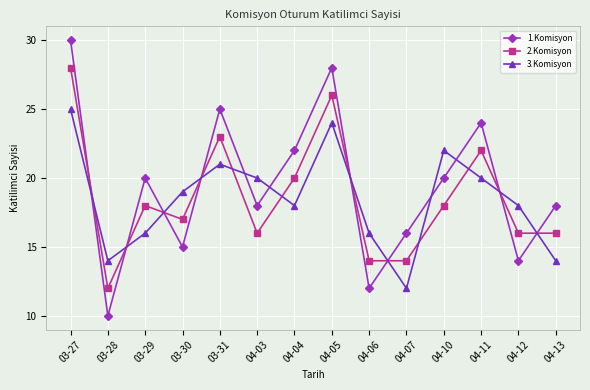

Which series has the largest total across all categories?

1.Komisyon